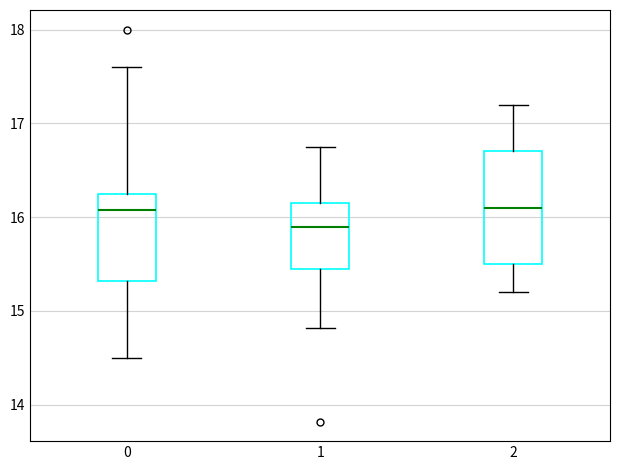

Where does the upper whisker of the box at x = 0 end on the y-axis? The values are not printed on the chart, so give them approximately, as read against the axis.

17.6